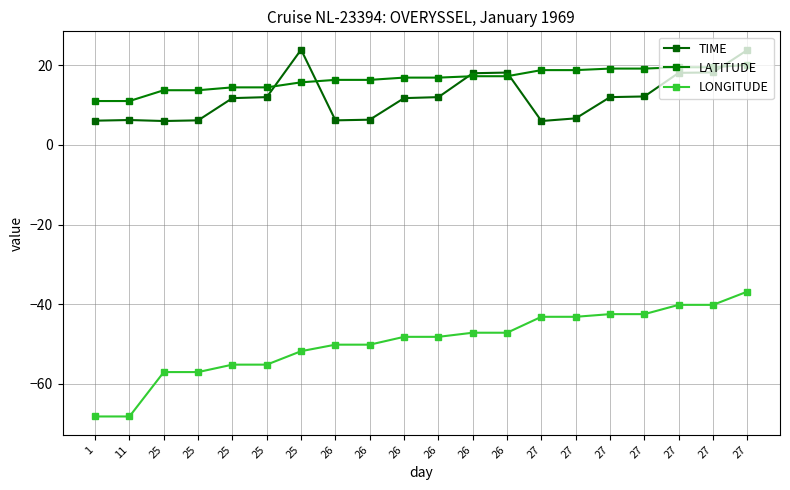

List the series in order of their peak value, lowest first.

LONGITUDE, LATITUDE, TIME